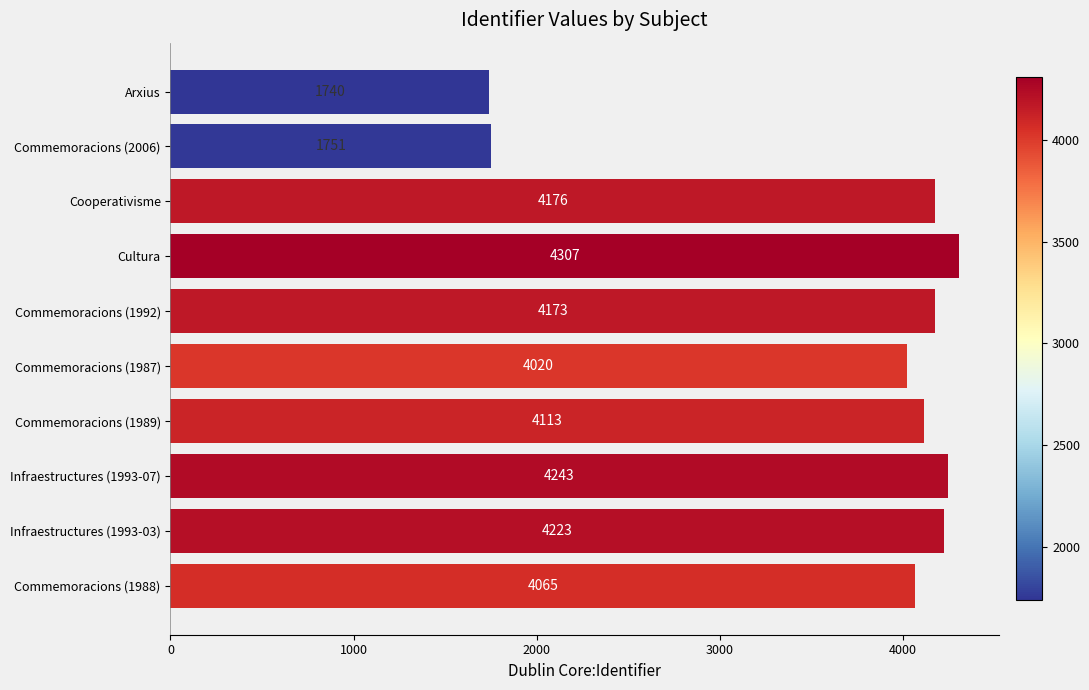

At which label is the value closest to 3023?

Commemoracions (1987)